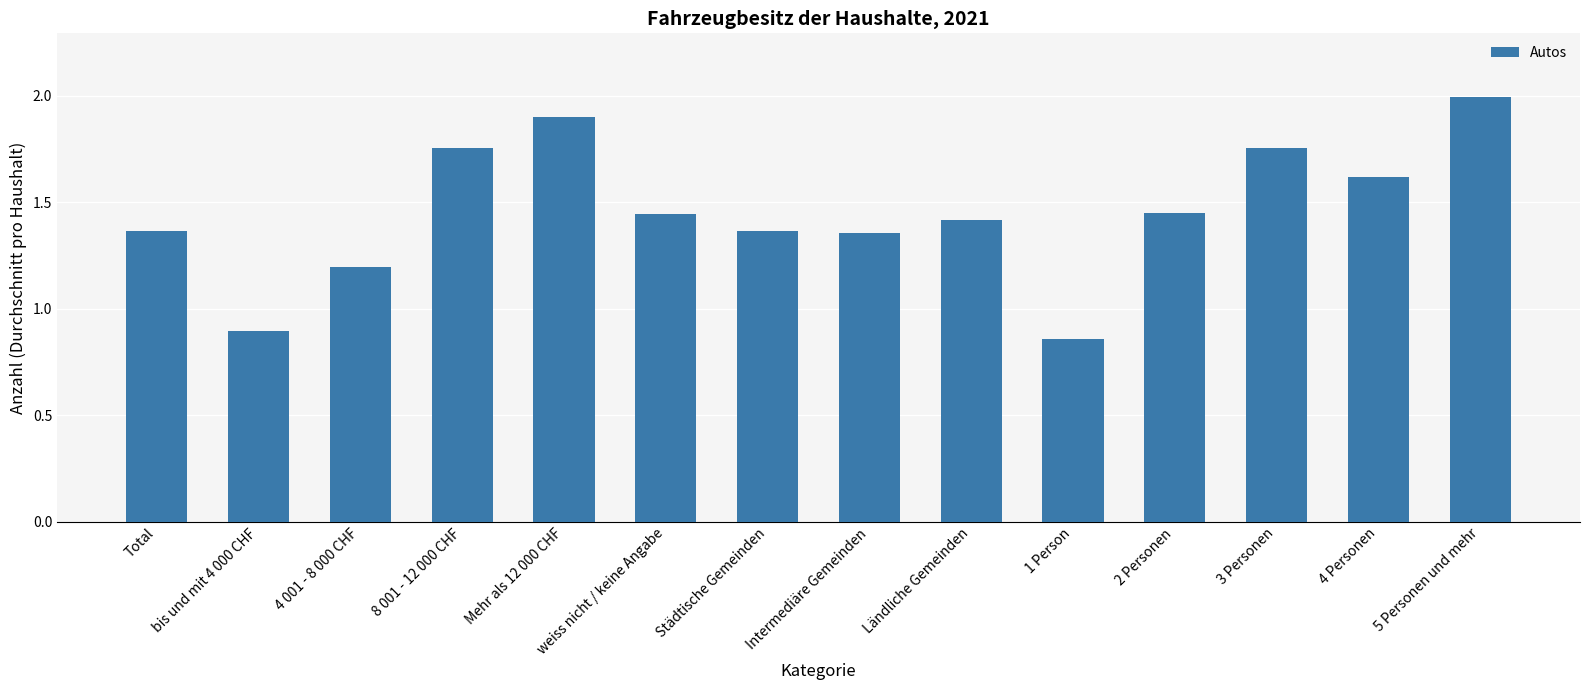

How many bars are there in total?

14